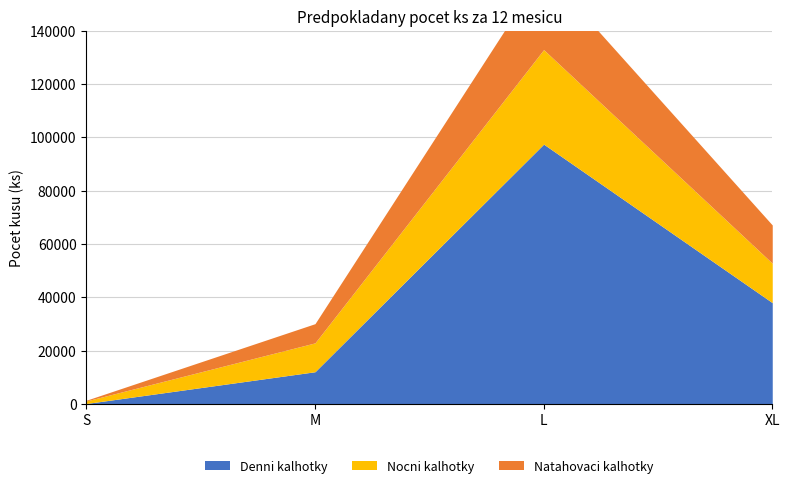

True or false: Natahovaci kalhotky and Nocni kalhotky intersect in this chart.

False